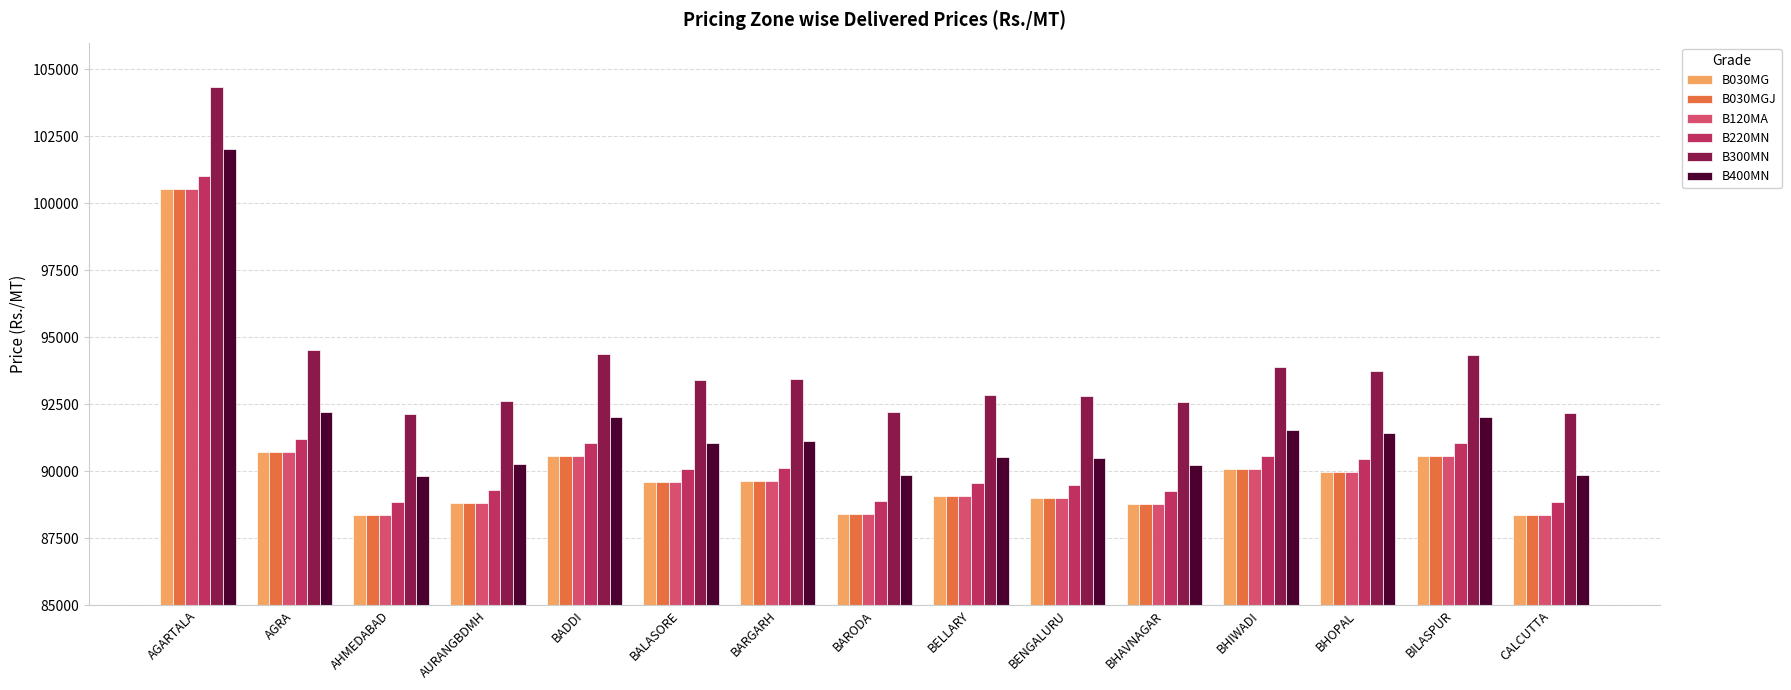

Where does the B030MG series first go above 89590?

AGARTALA